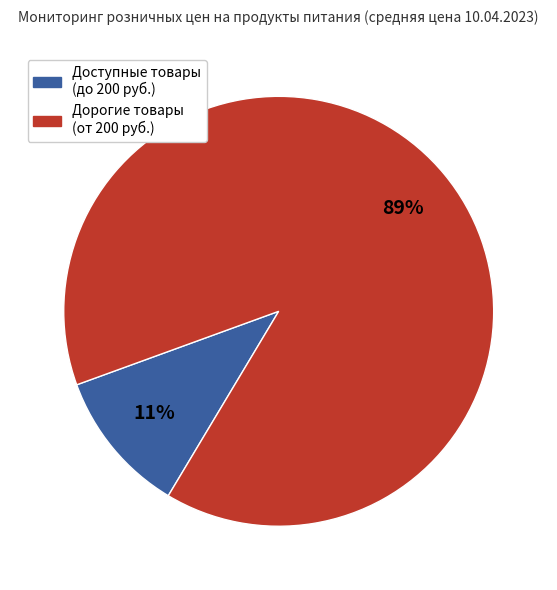

Is there any slice that represents more than half of the pie?

Yes